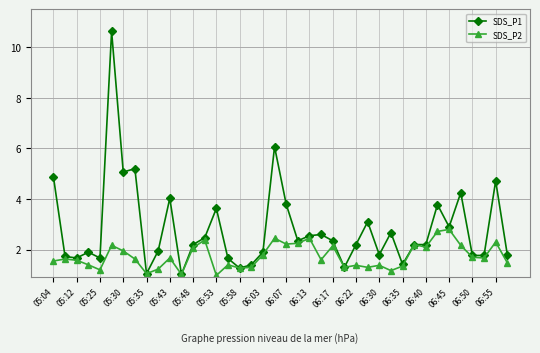

Count the number of categories in the chart.

40